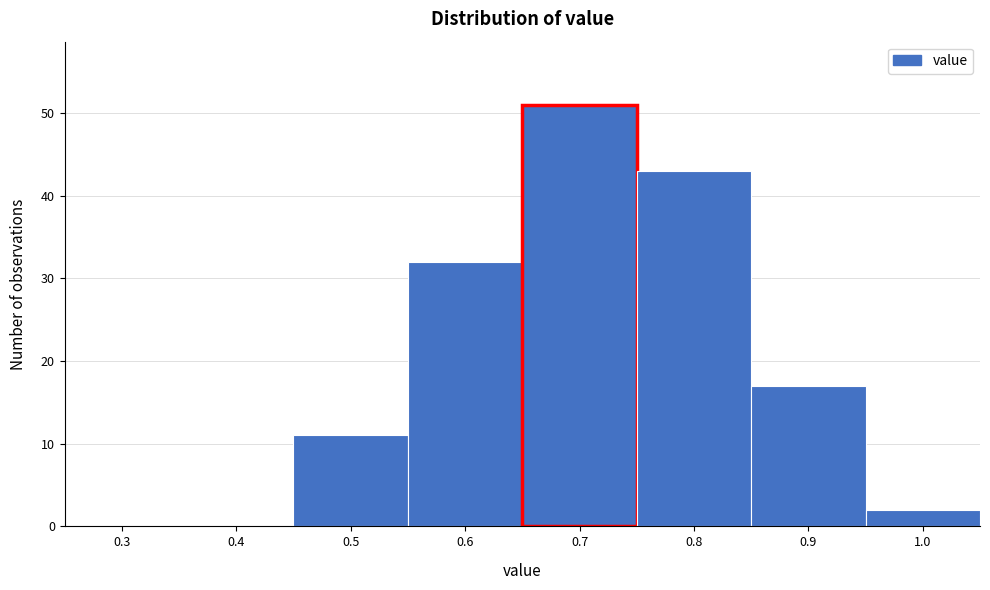

Reading left to right, transcribe all the data shown in this chart.

0.3=0	0.4=0	0.5=11	0.6=32	0.7=51	0.8=43	0.9=17	1.0=2